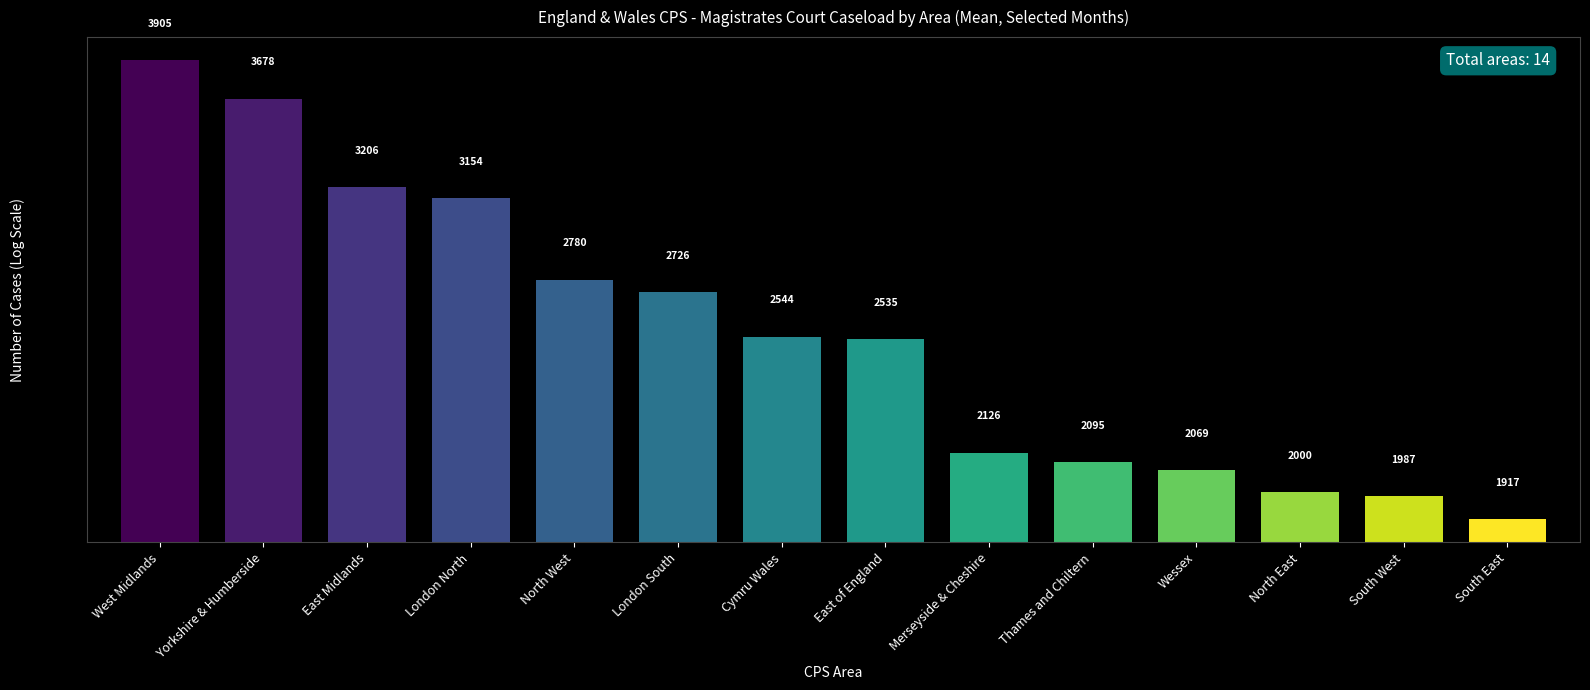

Rank the categories by value from lowest to highest.

South East, South West, North East, Wessex, Thames and Chiltern, Merseyside & Cheshire, East of England, Cymru Wales, London South, North West, London North, East Midlands, Yorkshire & Humberside, West Midlands